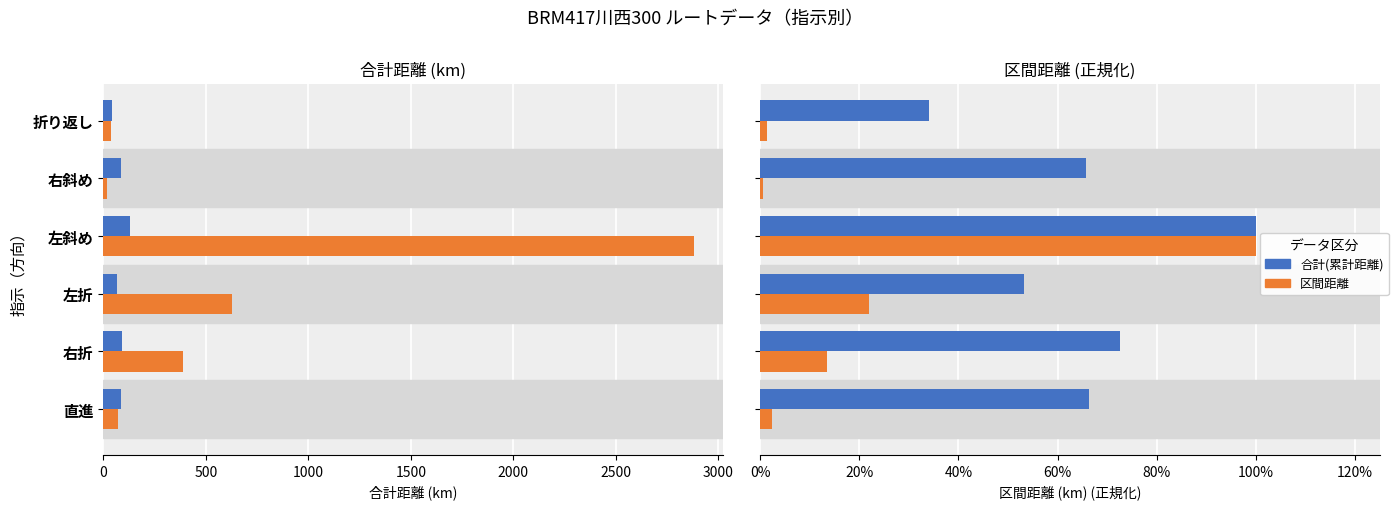

What is the difference between the maximum and minimum values in the 区間距離 series?

1.0